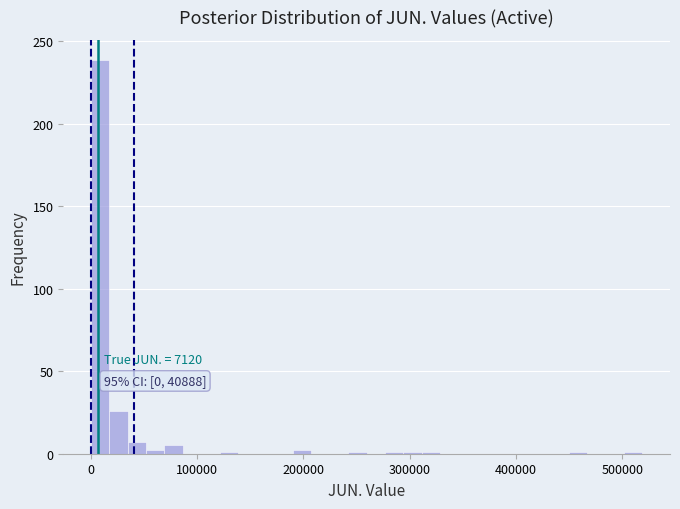

Read against the x-axis, roughly where is the centre of the tallest bar?

10000